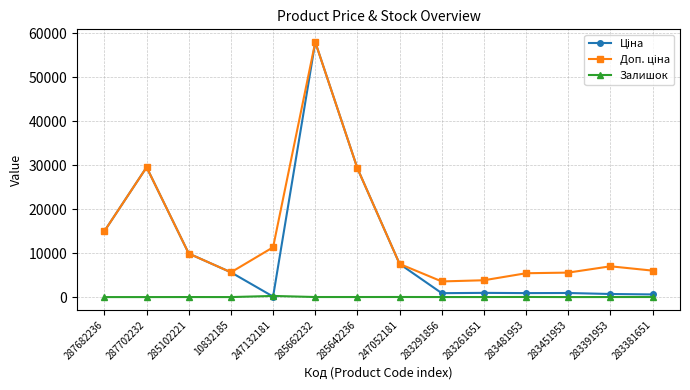

Is it true that Залишок equals 12.0 at 285662232?

True